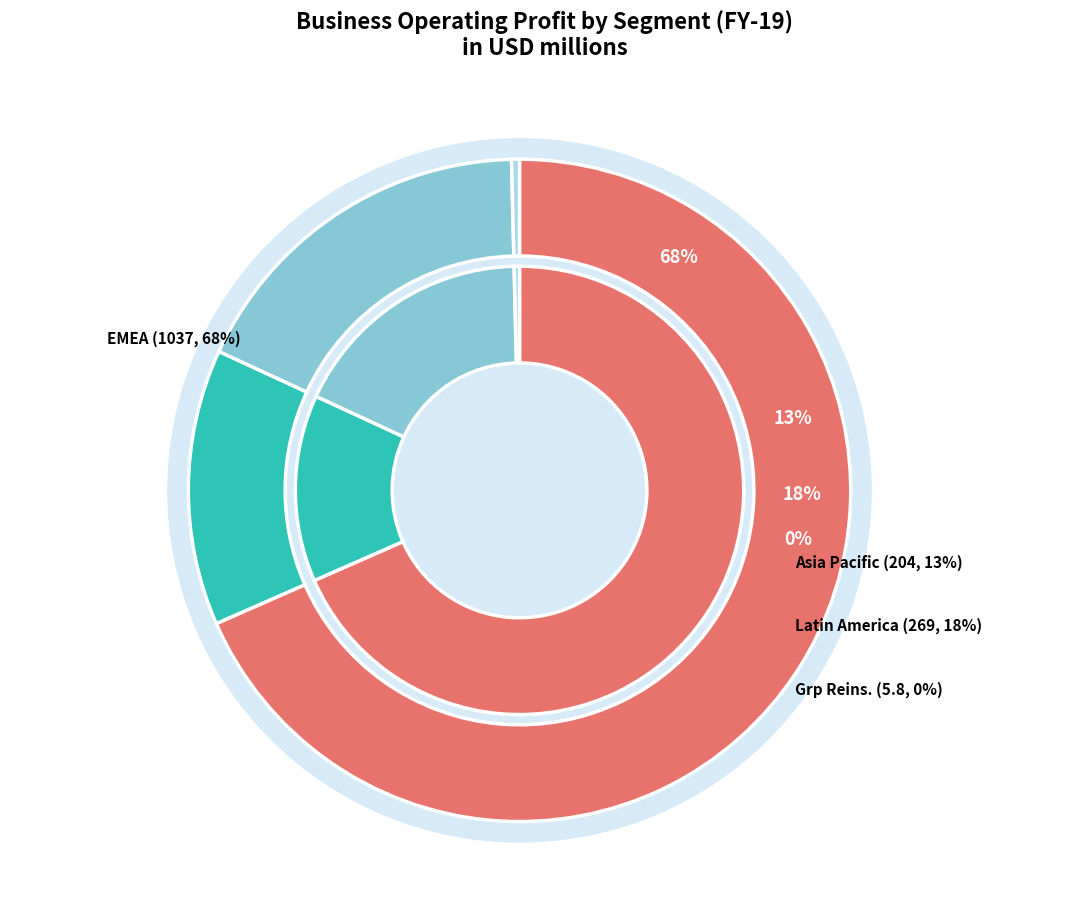

Does EMEA represent more than half of the total?

No